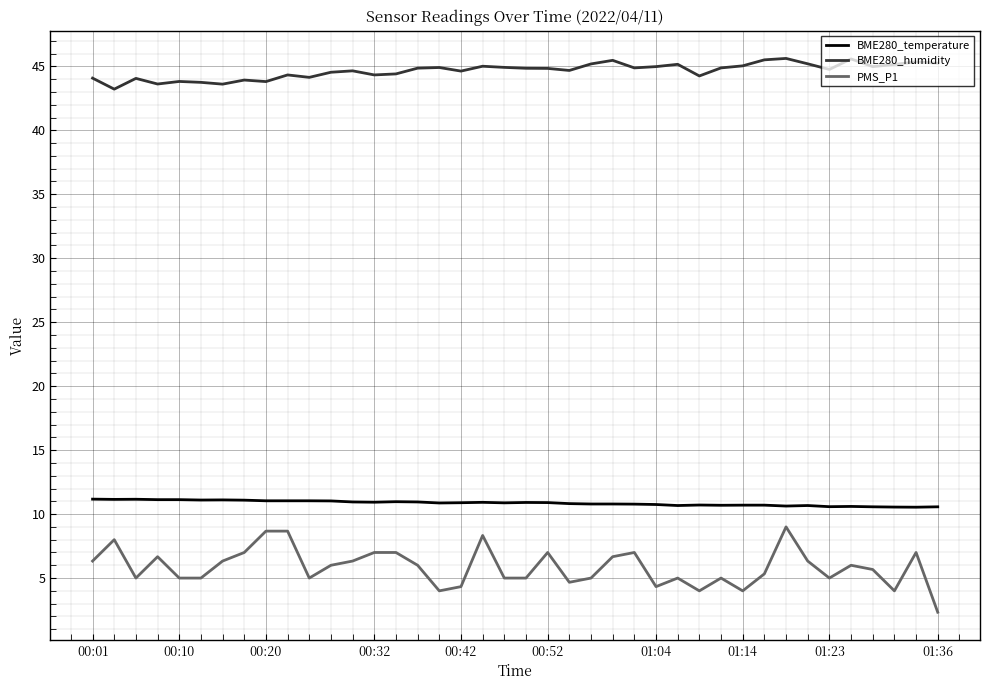

True or false: PMS_P1 and BME280_temperature cross at least once.

False